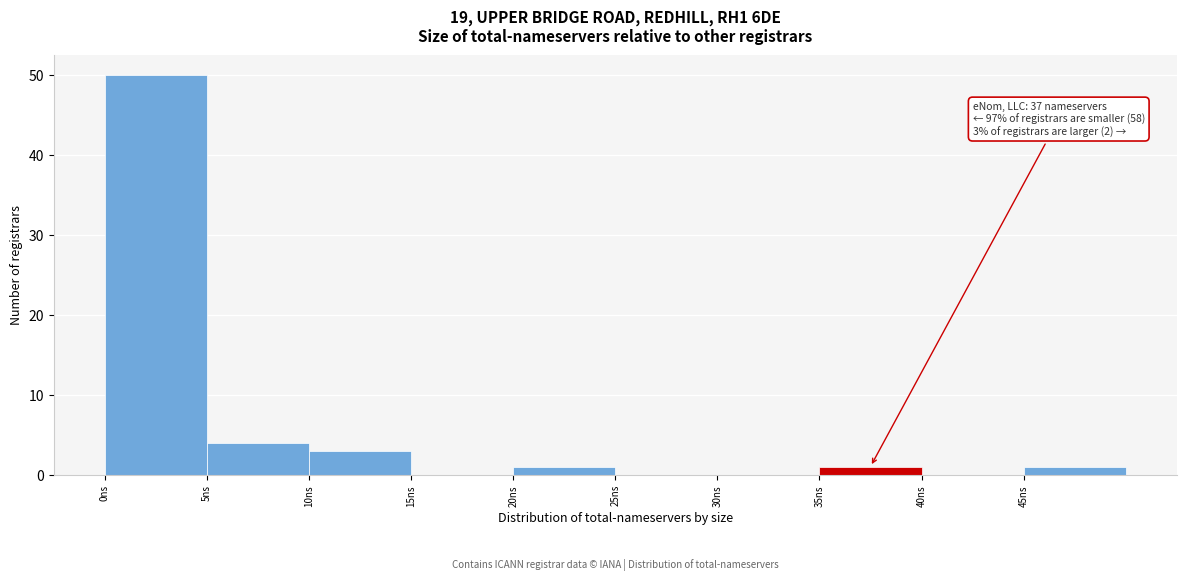

Which range on the x-axis has the tallest bar?

0 to 5